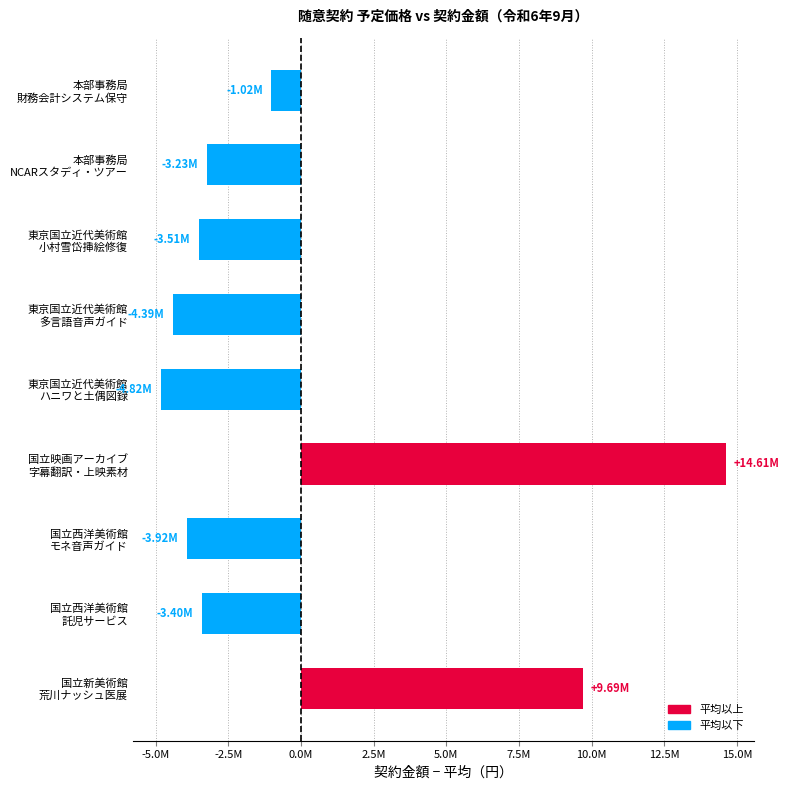

How many values are below zero?

7